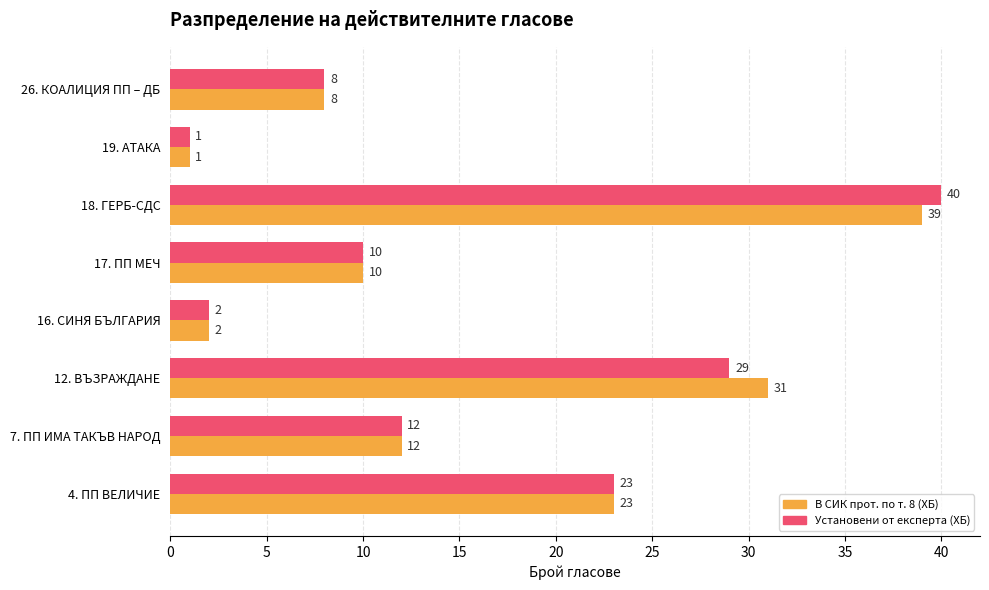

What is the total value across all series at 26. КОАЛИЦИЯ ПП – ДБ?

16